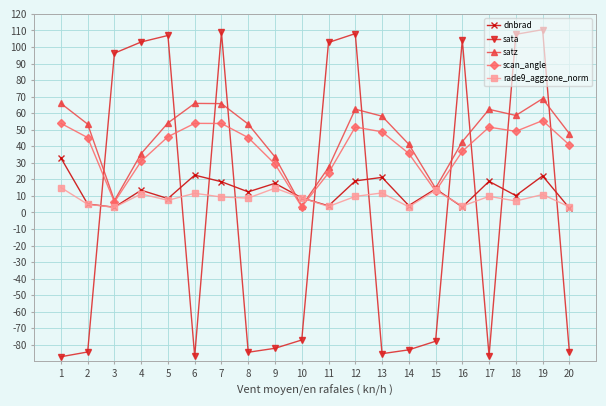

The dnbrad series shows 22.6 at 6. True or false?

True